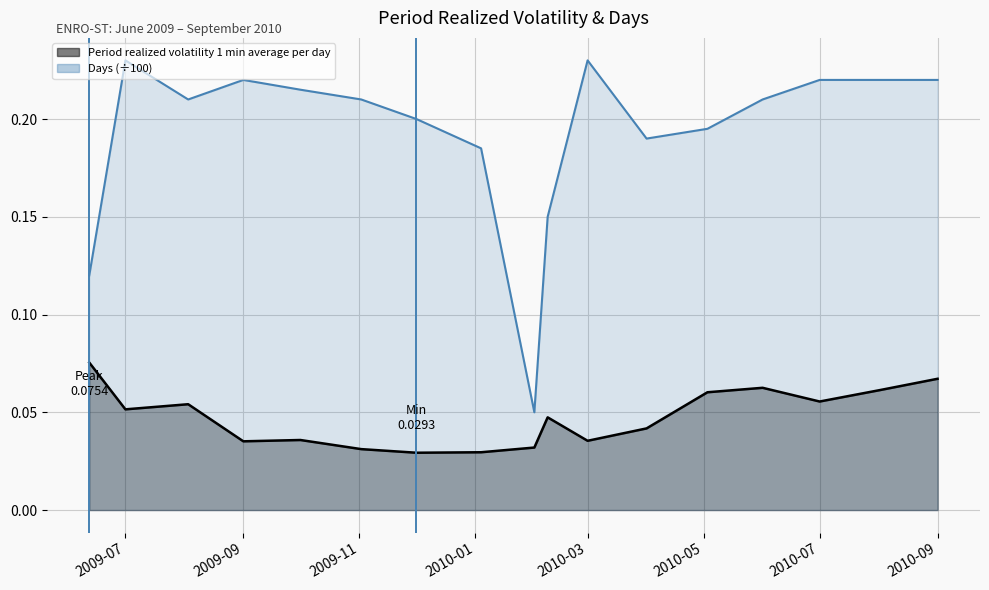

At which category does the chart reach its peak across all series?

2009-07